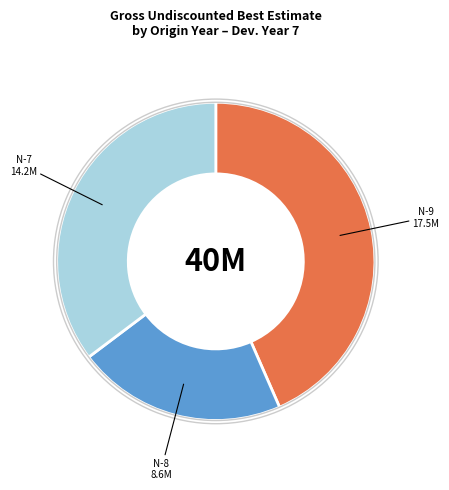

True or false: N-5 accounts for 0% of the total.

True